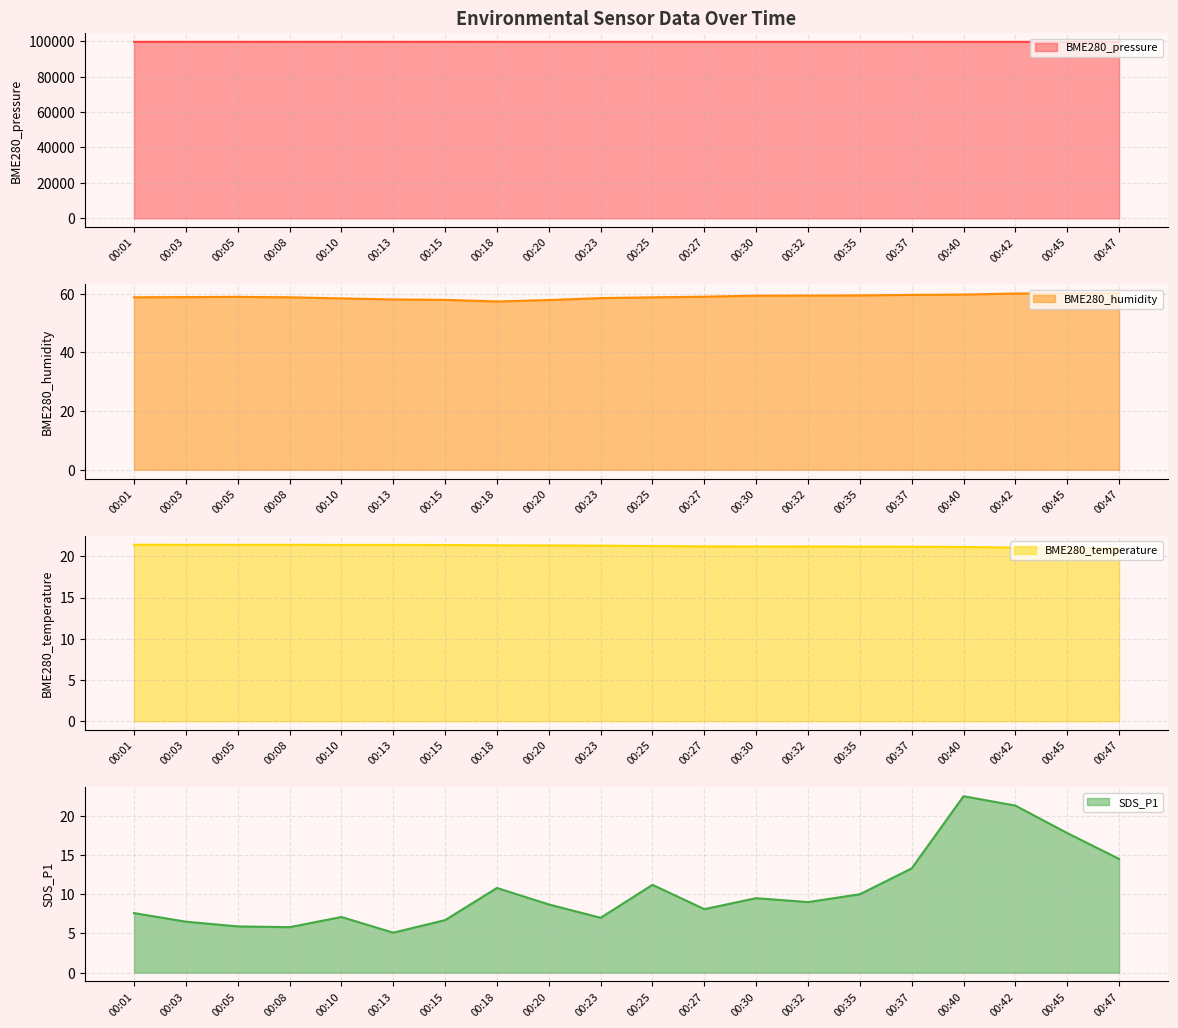

Rank the categories by BME280_humidity value from lowest to highest.

00:18, 00:20, 00:15, 00:13, 00:10, 00:23, 00:25, 00:01, 00:08, 00:03, 00:05, 00:27, 00:30, 00:32, 00:35, 00:37, 00:40, 00:42, 00:45, 00:47